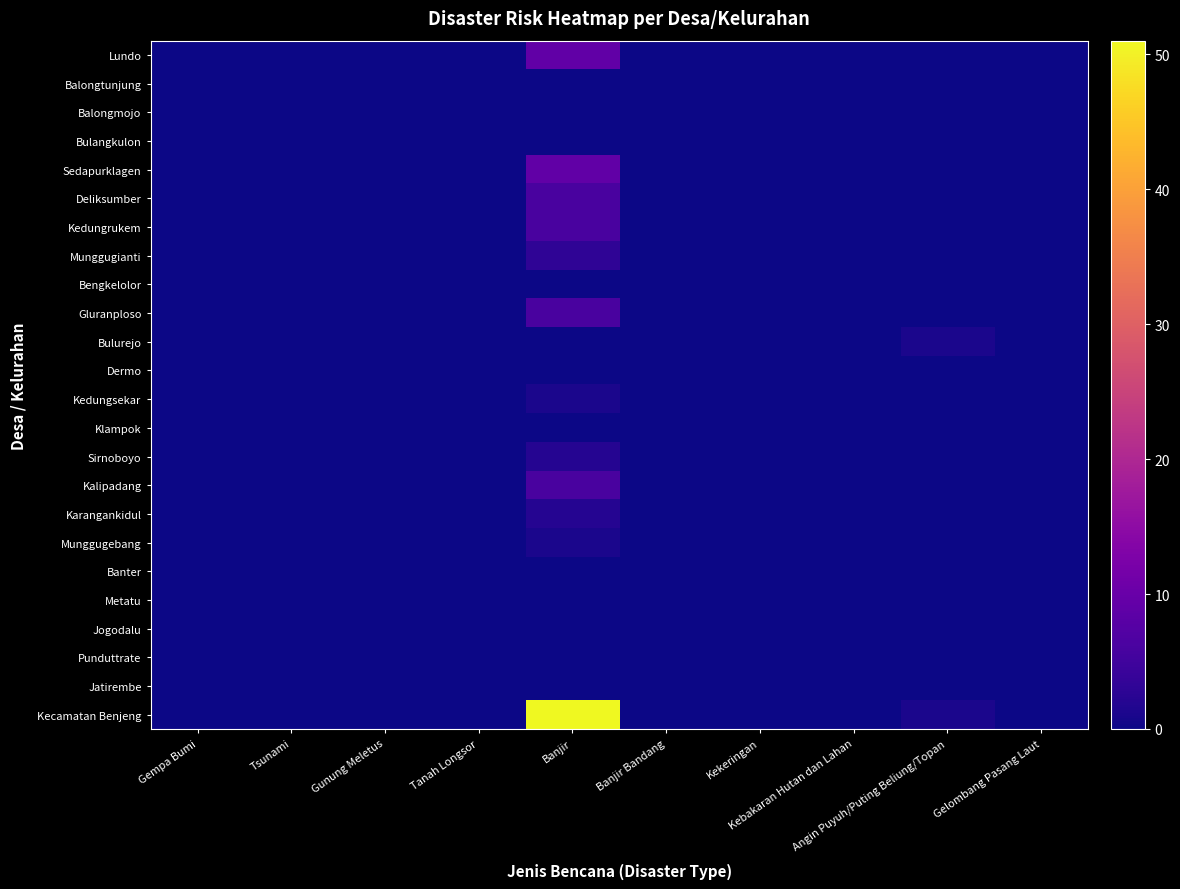

Reading left to right, what are all the values shown in this chart?

Lundo: Gempa Bumi=0	Tsunami=0	Gunung Meletus=0	Tanah Longsor=0	Banjir=9	Banjir Bandang=0	Kekeringan=0	Kebakaran Hutan dan Lahan=0	Angin Puyuh/Puting Beliung/Topan=0	Gelombang Pasang Laut=0
Balongtunjung: Gempa Bumi=0	Tsunami=0	Gunung Meletus=0	Tanah Longsor=0	Banjir=0	Banjir Bandang=0	Kekeringan=0	Kebakaran Hutan dan Lahan=0	Angin Puyuh/Puting Beliung/Topan=0	Gelombang Pasang Laut=0
Balongmojo: Gempa Bumi=0	Tsunami=0	Gunung Meletus=0	Tanah Longsor=0	Banjir=0	Banjir Bandang=0	Kekeringan=0	Kebakaran Hutan dan Lahan=0	Angin Puyuh/Puting Beliung/Topan=0	Gelombang Pasang Laut=0
Bulangkulon: Gempa Bumi=0	Tsunami=0	Gunung Meletus=0	Tanah Longsor=0	Banjir=0	Banjir Bandang=0	Kekeringan=0	Kebakaran Hutan dan Lahan=0	Angin Puyuh/Puting Beliung/Topan=0	Gelombang Pasang Laut=0
Sedapurklagen: Gempa Bumi=0	Tsunami=0	Gunung Meletus=0	Tanah Longsor=0	Banjir=9	Banjir Bandang=0	Kekeringan=0	Kebakaran Hutan dan Lahan=0	Angin Puyuh/Puting Beliung/Topan=0	Gelombang Pasang Laut=0
Deliksumber: Gempa Bumi=0	Tsunami=0	Gunung Meletus=0	Tanah Longsor=0	Banjir=6	Banjir Bandang=0	Kekeringan=0	Kebakaran Hutan dan Lahan=0	Angin Puyuh/Puting Beliung/Topan=0	Gelombang Pasang Laut=0
Kedungrukem: Gempa Bumi=0	Tsunami=0	Gunung Meletus=0	Tanah Longsor=0	Banjir=6	Banjir Bandang=0	Kekeringan=0	Kebakaran Hutan dan Lahan=0	Angin Puyuh/Puting Beliung/Topan=0	Gelombang Pasang Laut=0
Munggugianti: Gempa Bumi=0	Tsunami=0	Gunung Meletus=0	Tanah Longsor=0	Banjir=3	Banjir Bandang=0	Kekeringan=0	Kebakaran Hutan dan Lahan=0	Angin Puyuh/Puting Beliung/Topan=0	Gelombang Pasang Laut=0
Bengkelolor: Gempa Bumi=0	Tsunami=0	Gunung Meletus=0	Tanah Longsor=0	Banjir=0	Banjir Bandang=0	Kekeringan=0	Kebakaran Hutan dan Lahan=0	Angin Puyuh/Puting Beliung/Topan=0	Gelombang Pasang Laut=0
Gluranploso: Gempa Bumi=0	Tsunami=0	Gunung Meletus=0	Tanah Longsor=0	Banjir=6	Banjir Bandang=0	Kekeringan=0	Kebakaran Hutan dan Lahan=0	Angin Puyuh/Puting Beliung/Topan=0	Gelombang Pasang Laut=0
Bulurejo: Gempa Bumi=0	Tsunami=0	Gunung Meletus=0	Tanah Longsor=0	Banjir=0	Banjir Bandang=0	Kekeringan=0	Kebakaran Hutan dan Lahan=0	Angin Puyuh/Puting Beliung/Topan=1	Gelombang Pasang Laut=0
Dermo: Gempa Bumi=0	Tsunami=0	Gunung Meletus=0	Tanah Longsor=0	Banjir=0	Banjir Bandang=0	Kekeringan=0	Kebakaran Hutan dan Lahan=0	Angin Puyuh/Puting Beliung/Topan=0	Gelombang Pasang Laut=0
Kedungsekar: Gempa Bumi=0	Tsunami=0	Gunung Meletus=0	Tanah Longsor=0	Banjir=1	Banjir Bandang=0	Kekeringan=0	Kebakaran Hutan dan Lahan=0	Angin Puyuh/Puting Beliung/Topan=0	Gelombang Pasang Laut=0
Klampok: Gempa Bumi=0	Tsunami=0	Gunung Meletus=0	Tanah Longsor=0	Banjir=0	Banjir Bandang=0	Kekeringan=0	Kebakaran Hutan dan Lahan=0	Angin Puyuh/Puting Beliung/Topan=0	Gelombang Pasang Laut=0
Sirnoboyo: Gempa Bumi=0	Tsunami=0	Gunung Meletus=0	Tanah Longsor=0	Banjir=2	Banjir Bandang=0	Kekeringan=0	Kebakaran Hutan dan Lahan=0	Angin Puyuh/Puting Beliung/Topan=0	Gelombang Pasang Laut=0
Kalipadang: Gempa Bumi=0	Tsunami=0	Gunung Meletus=0	Tanah Longsor=0	Banjir=6	Banjir Bandang=0	Kekeringan=0	Kebakaran Hutan dan Lahan=0	Angin Puyuh/Puting Beliung/Topan=0	Gelombang Pasang Laut=0
Karangankidul: Gempa Bumi=0	Tsunami=0	Gunung Meletus=0	Tanah Longsor=0	Banjir=2	Banjir Bandang=0	Kekeringan=0	Kebakaran Hutan dan Lahan=0	Angin Puyuh/Puting Beliung/Topan=0	Gelombang Pasang Laut=0
Munggugebang: Gempa Bumi=0	Tsunami=0	Gunung Meletus=0	Tanah Longsor=0	Banjir=1	Banjir Bandang=0	Kekeringan=0	Kebakaran Hutan dan Lahan=0	Angin Puyuh/Puting Beliung/Topan=0	Gelombang Pasang Laut=0
Banter: Gempa Bumi=0	Tsunami=0	Gunung Meletus=0	Tanah Longsor=0	Banjir=0	Banjir Bandang=0	Kekeringan=0	Kebakaran Hutan dan Lahan=0	Angin Puyuh/Puting Beliung/Topan=0	Gelombang Pasang Laut=0
Metatu: Gempa Bumi=0	Tsunami=0	Gunung Meletus=0	Tanah Longsor=0	Banjir=0	Banjir Bandang=0	Kekeringan=0	Kebakaran Hutan dan Lahan=0	Angin Puyuh/Puting Beliung/Topan=0	Gelombang Pasang Laut=0
Jogodalu: Gempa Bumi=0	Tsunami=0	Gunung Meletus=0	Tanah Longsor=0	Banjir=0	Banjir Bandang=0	Kekeringan=0	Kebakaran Hutan dan Lahan=0	Angin Puyuh/Puting Beliung/Topan=0	Gelombang Pasang Laut=0
Punduttrate: Gempa Bumi=0	Tsunami=0	Gunung Meletus=0	Tanah Longsor=0	Banjir=0	Banjir Bandang=0	Kekeringan=0	Kebakaran Hutan dan Lahan=0	Angin Puyuh/Puting Beliung/Topan=0	Gelombang Pasang Laut=0
Jatirembe: Gempa Bumi=0	Tsunami=0	Gunung Meletus=0	Tanah Longsor=0	Banjir=0	Banjir Bandang=0	Kekeringan=0	Kebakaran Hutan dan Lahan=0	Angin Puyuh/Puting Beliung/Topan=0	Gelombang Pasang Laut=0
Kecamatan Benjeng: Gempa Bumi=0	Tsunami=0	Gunung Meletus=0	Tanah Longsor=0	Banjir=51	Banjir Bandang=0	Kekeringan=0	Kebakaran Hutan dan Lahan=0	Angin Puyuh/Puting Beliung/Topan=1	Gelombang Pasang Laut=0